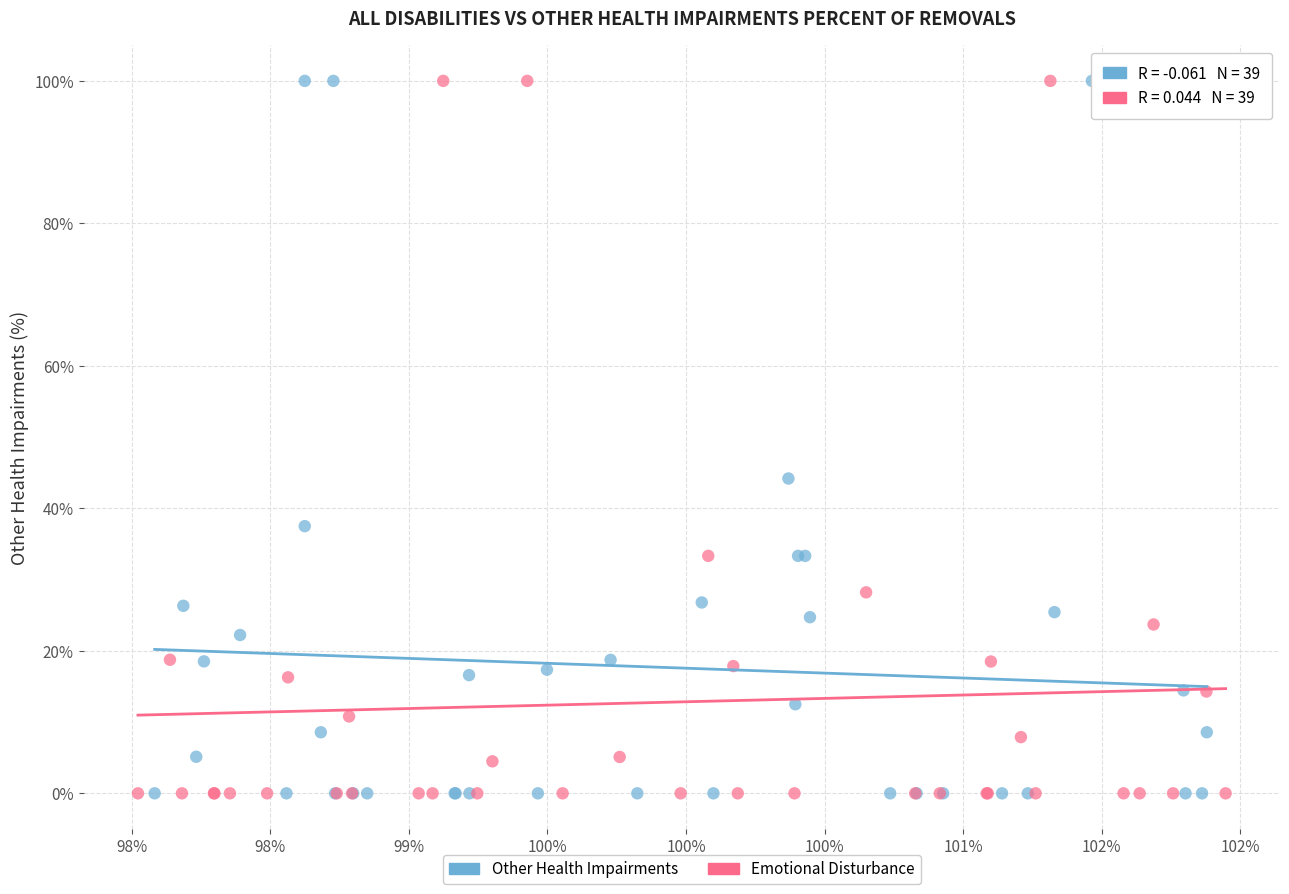

What are all the series names shown in the legend?

Other Health Impairments, Emotional Disturbance